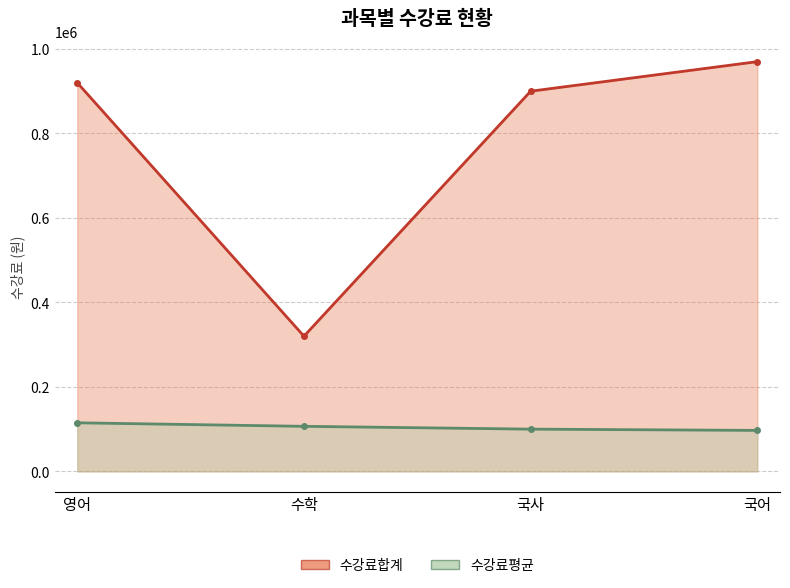

Which has a higher value, 수학 or 영어?

영어